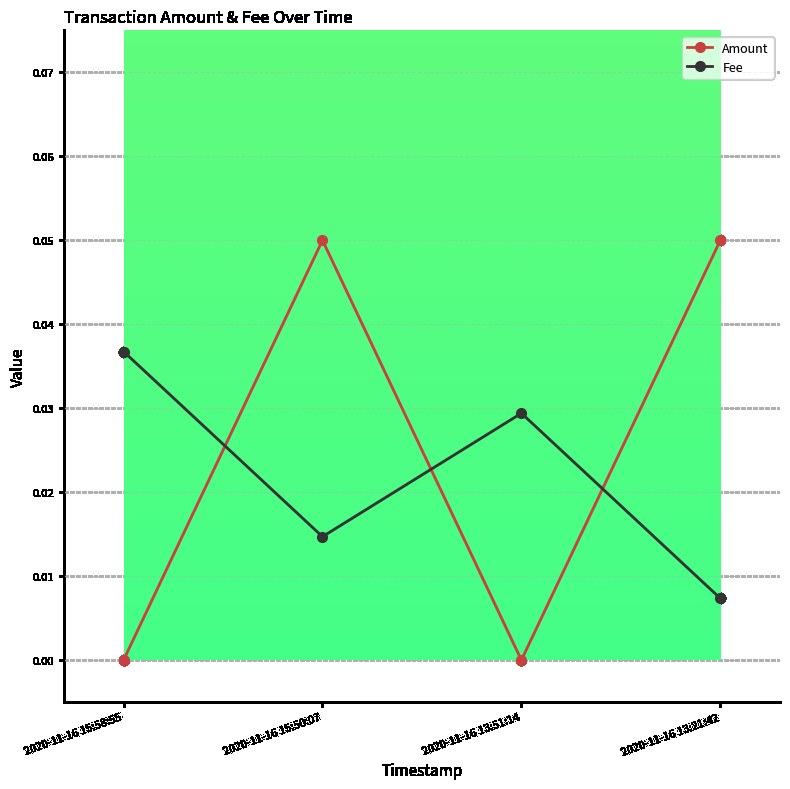

What position from the right is 2020-11-16 15:50:07?

3